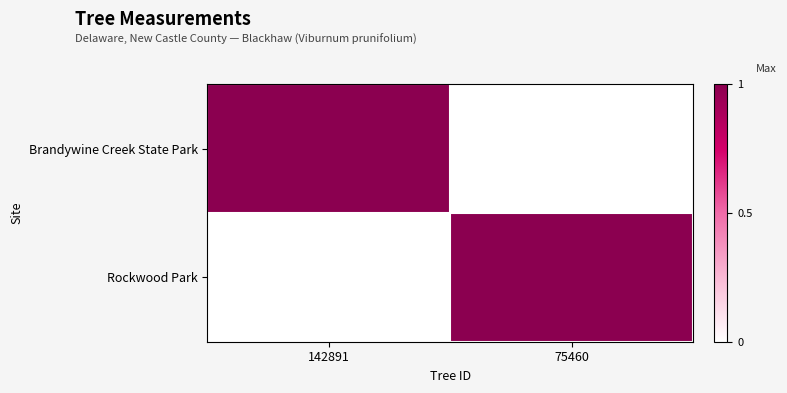

Which series has the largest range (max minus min)?

Brandywine Creek State Park